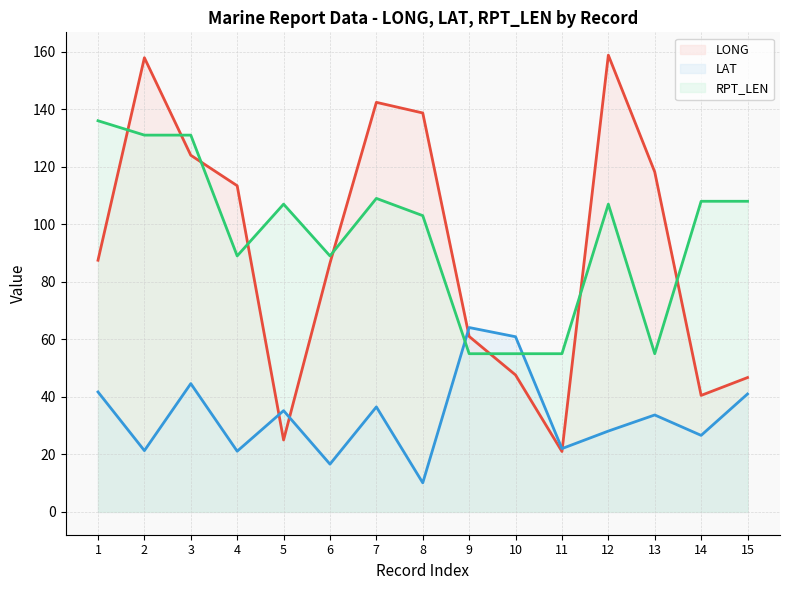

True or false: LONG line and LAT line intersect in this chart.

True